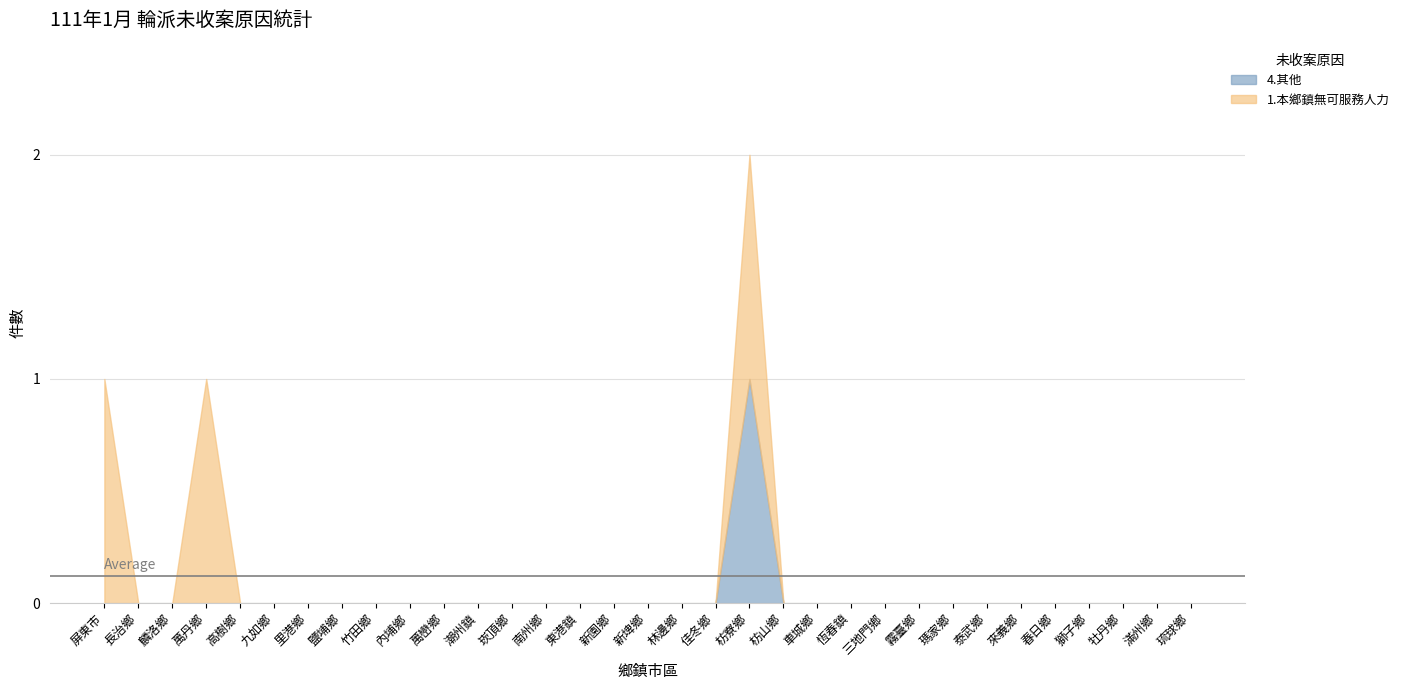

Reading left to right, what are all the values shown in this chart?

1.本鄉鎮無可服務人力: 屏東市=1	長治鄉=0	麟洛鄉=0	萬丹鄉=1	高樹鄉=0	九如鄉=0	里港鄉=0	鹽埔鄉=0	竹田鄉=0	內埔鄉=0	萬巒鄉=0	潮州鎮=0	崁頂鄉=0	南州鄉=0	東港鎮=0	新園鄉=0	新埤鄉=0	林邊鄉=0	佳冬鄉=0	枋寮鄉=1	枋山鄉=0	車城鄉=0	恆春鎮=0	三地門鄉=0	霧臺鄉=0	瑪家鄉=0	泰武鄉=0	來義鄉=0	春日鄉=0	獅子鄉=0	牡丹鄉=0	滿州鄉=0	琉球鄉=0
4.其他: 屏東市=0	長治鄉=0	麟洛鄉=0	萬丹鄉=0	高樹鄉=0	九如鄉=0	里港鄉=0	鹽埔鄉=0	竹田鄉=0	內埔鄉=0	萬巒鄉=0	潮州鎮=0	崁頂鄉=0	南州鄉=0	東港鎮=0	新園鄉=0	新埤鄉=0	林邊鄉=0	佳冬鄉=0	枋寮鄉=1	枋山鄉=0	車城鄉=0	恆春鎮=0	三地門鄉=0	霧臺鄉=0	瑪家鄉=0	泰武鄉=0	來義鄉=0	春日鄉=0	獅子鄉=0	牡丹鄉=0	滿州鄉=0	琉球鄉=0